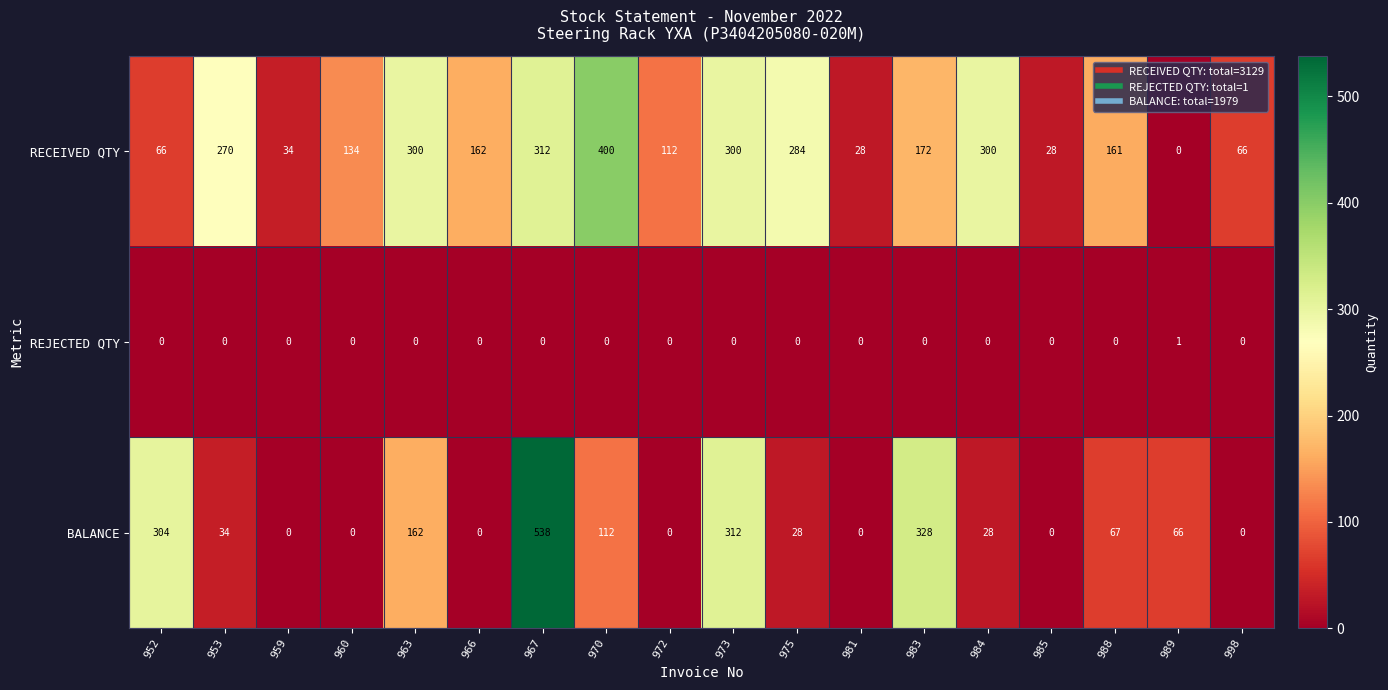

Which category has the highest value in the BALANCE series?

967